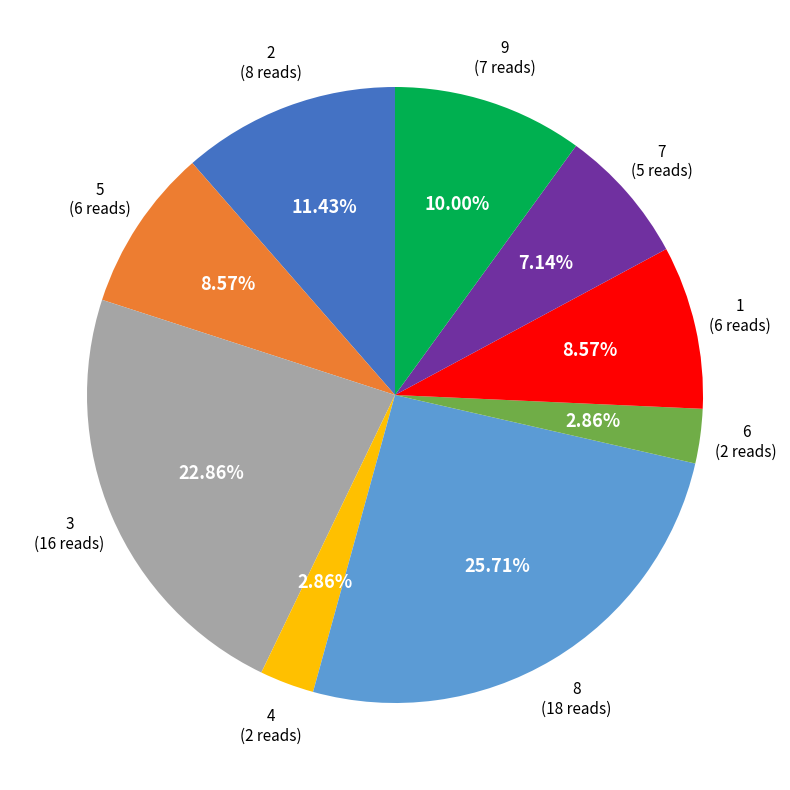

Is there a majority slice in this chart?

No